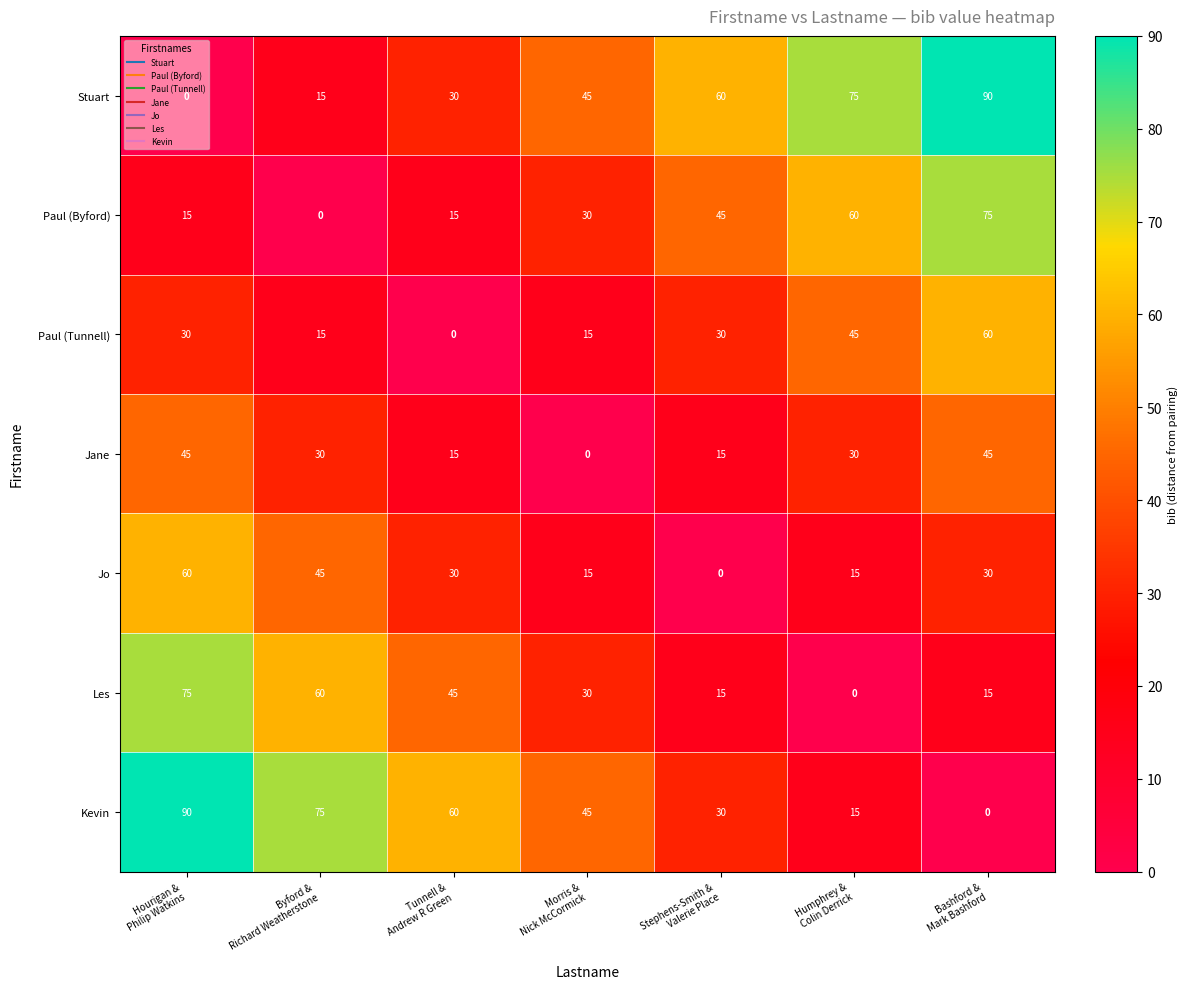

What is the average value of the Les series?

34